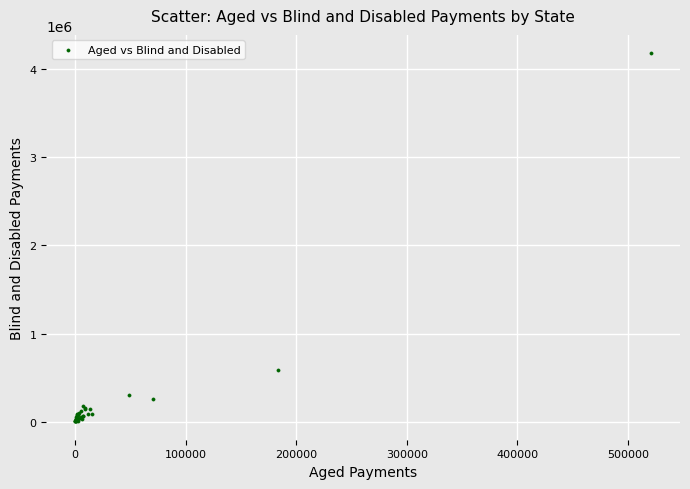

What Y value in the scatter plot is closest to 2092127?

590456